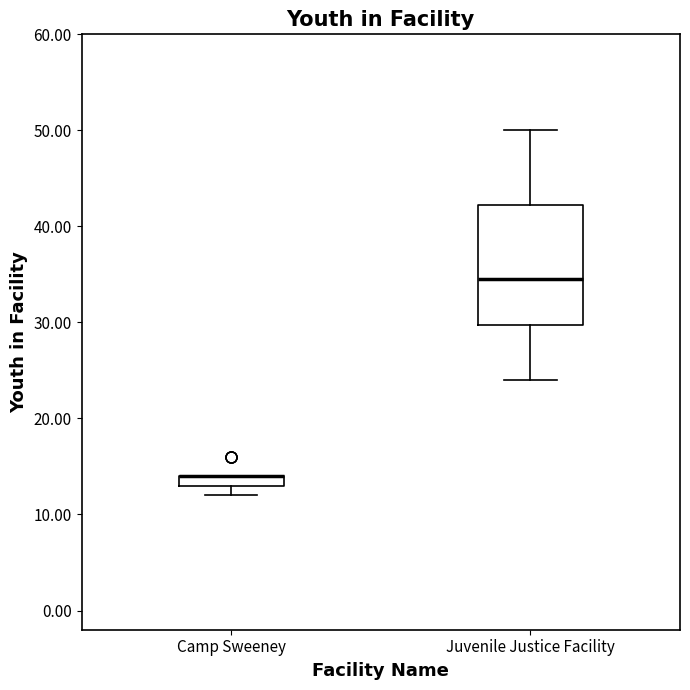

Where does the upper whisker of the box for Juvenile Justice Facility end on the y-axis? The values are not printed on the chart, so give them approximately, as read against the axis.

50